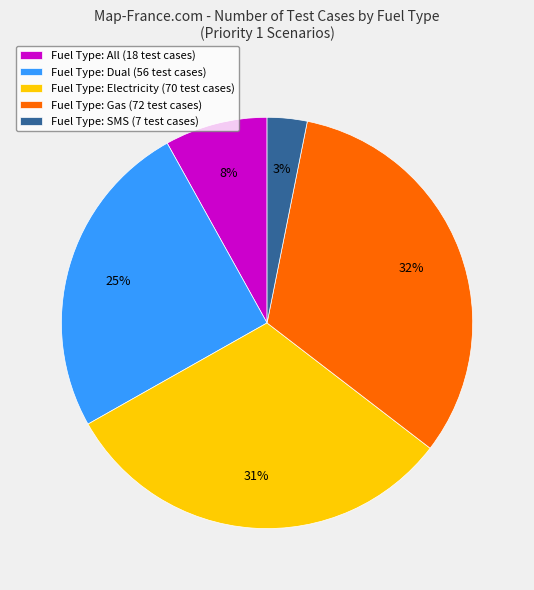

What percentage is the Fuel Type: Gas (72 test cases) slice, to the nearest percent?

32%